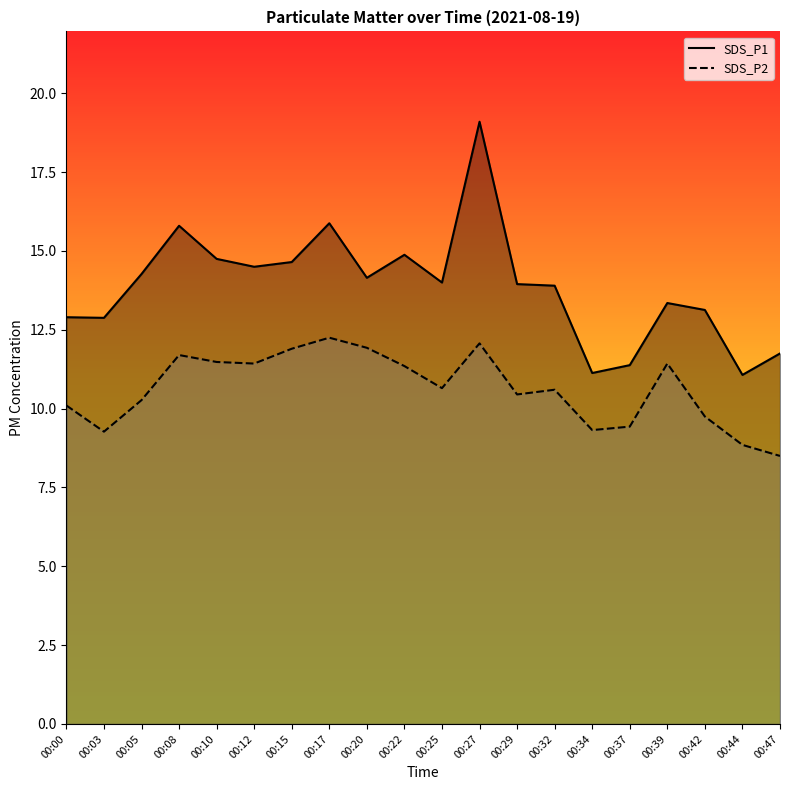

True or false: SDS_P1 has more than 1 interior local peaks.

True